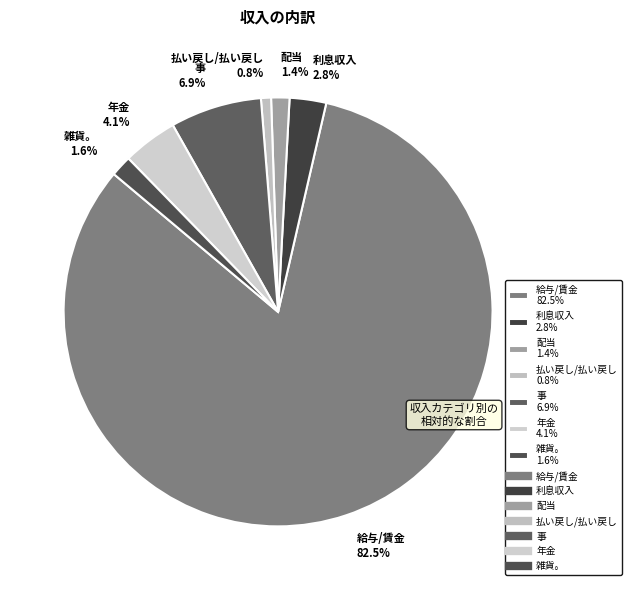

How many slices are in this pie chart?

7